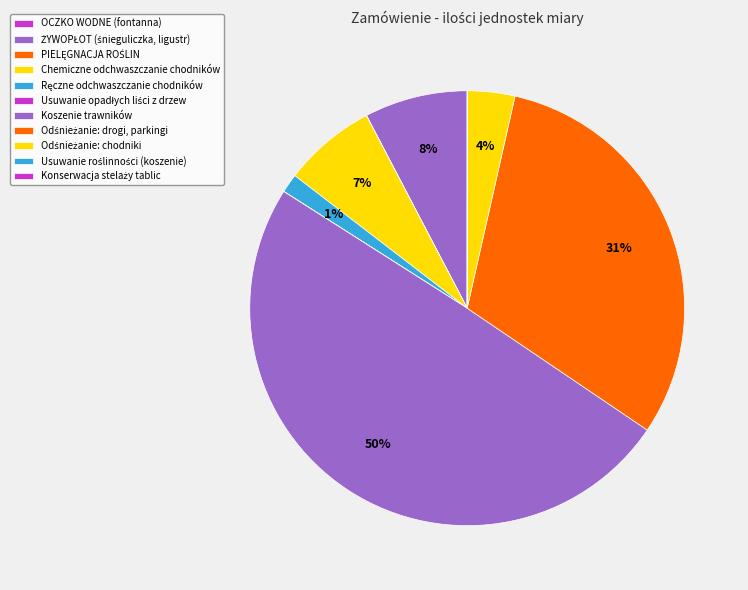

Which has a higher value, Odśnieżanie: chodniki or Usuwanie opadłych liści z drzew?

Odśnieżanie: chodniki